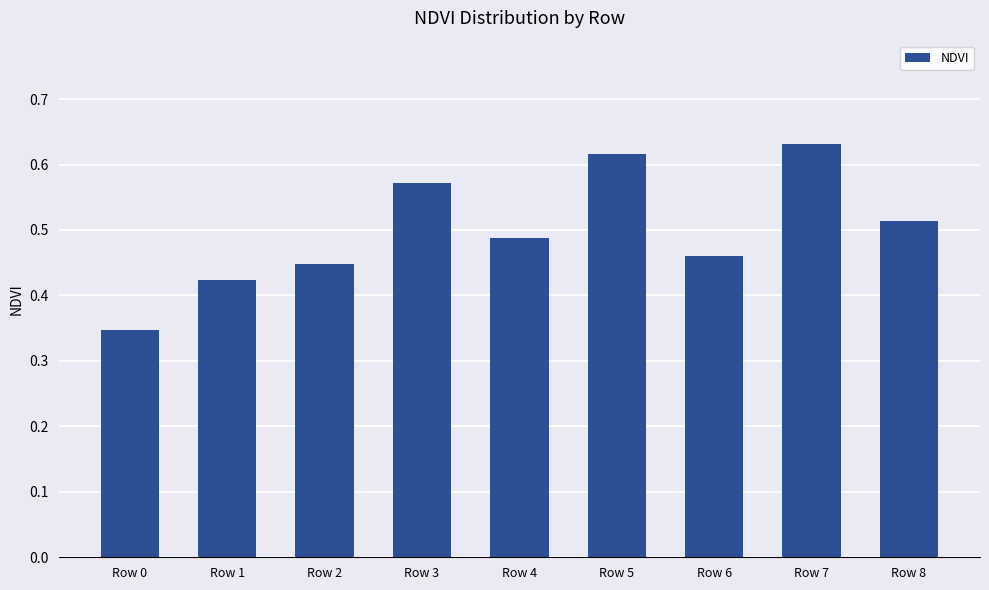

What is the sum of all values?

4.5